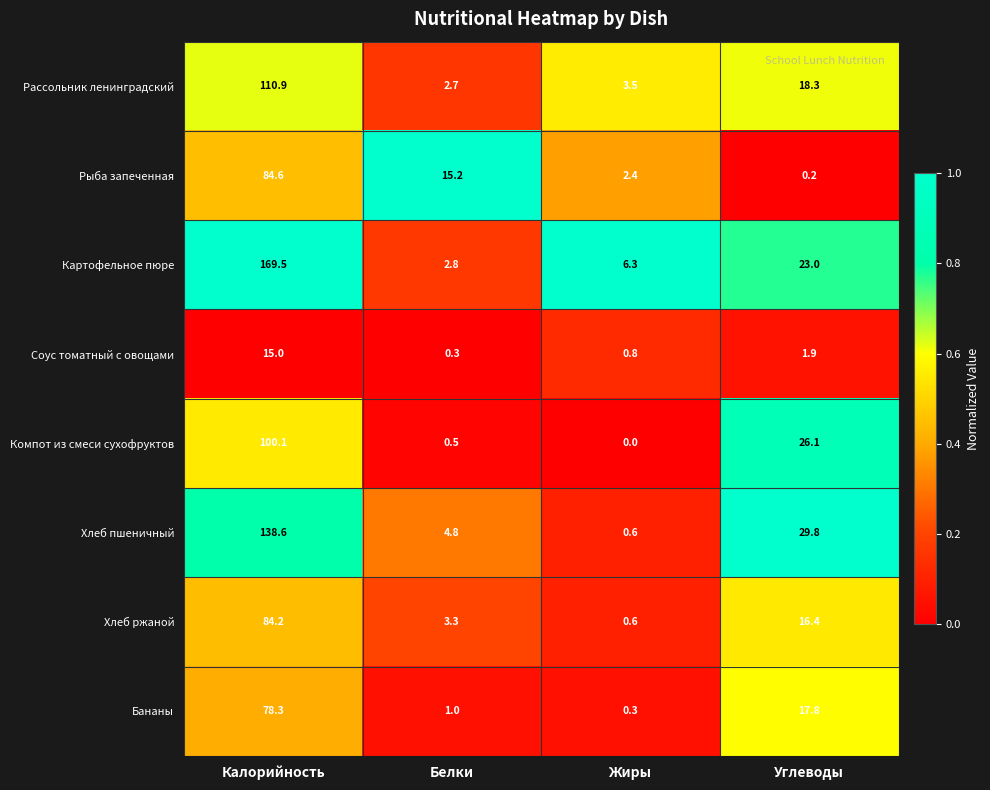

At how many categories does at least one series exceed 0?

4